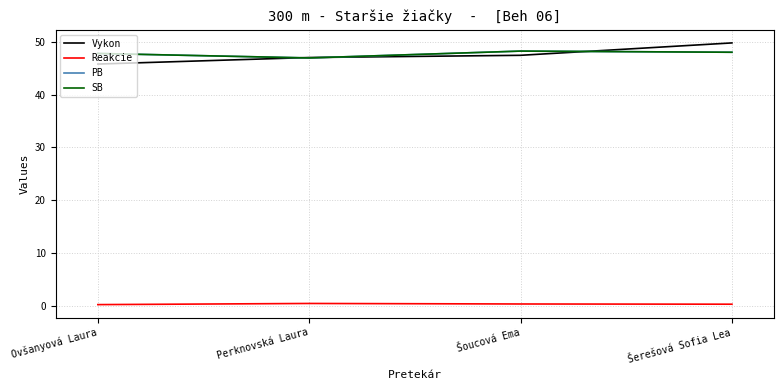

What is the difference between the maximum and minimum values in the Reakcie series?

0.2